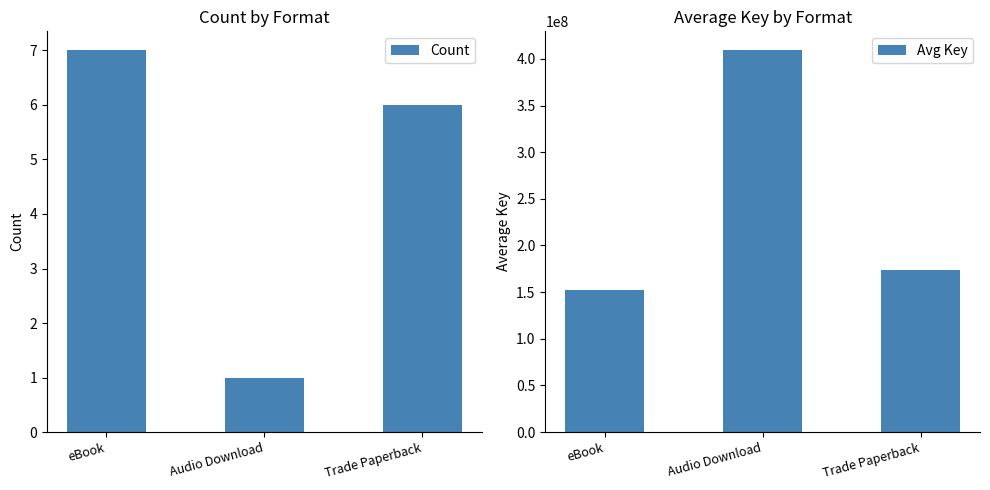

How many Count values are between 1 and 7?

3